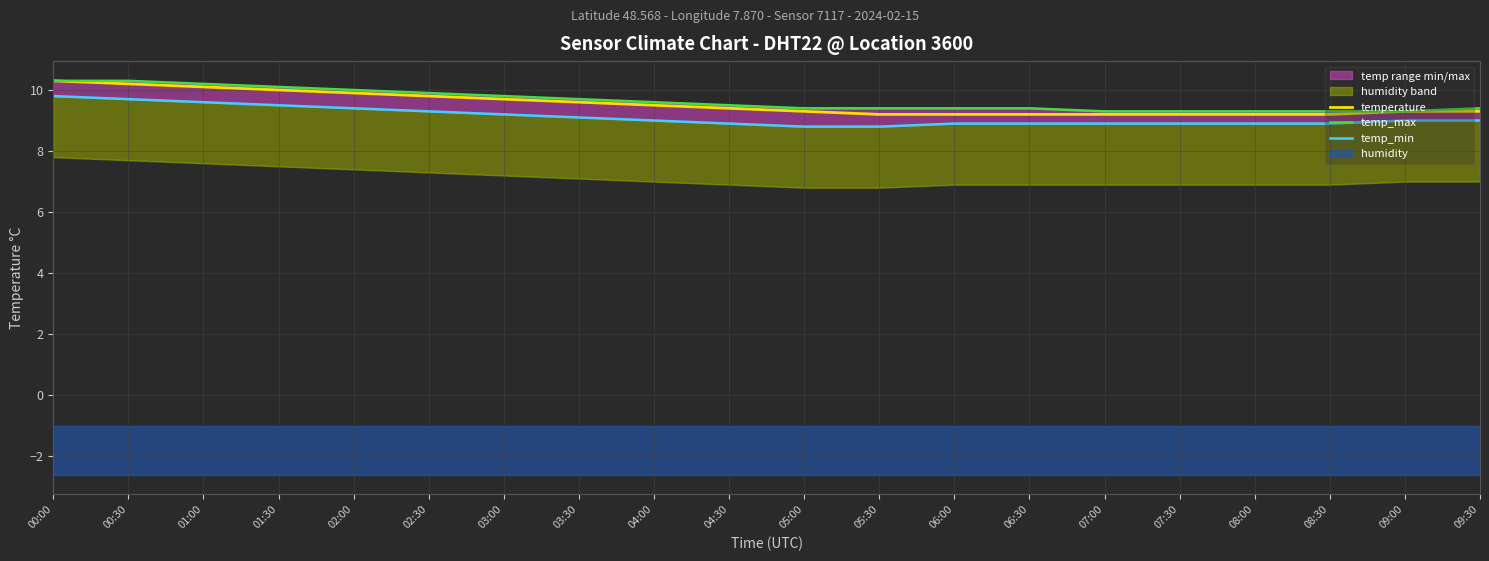

What is the total value across all series at 01:00?

29.9